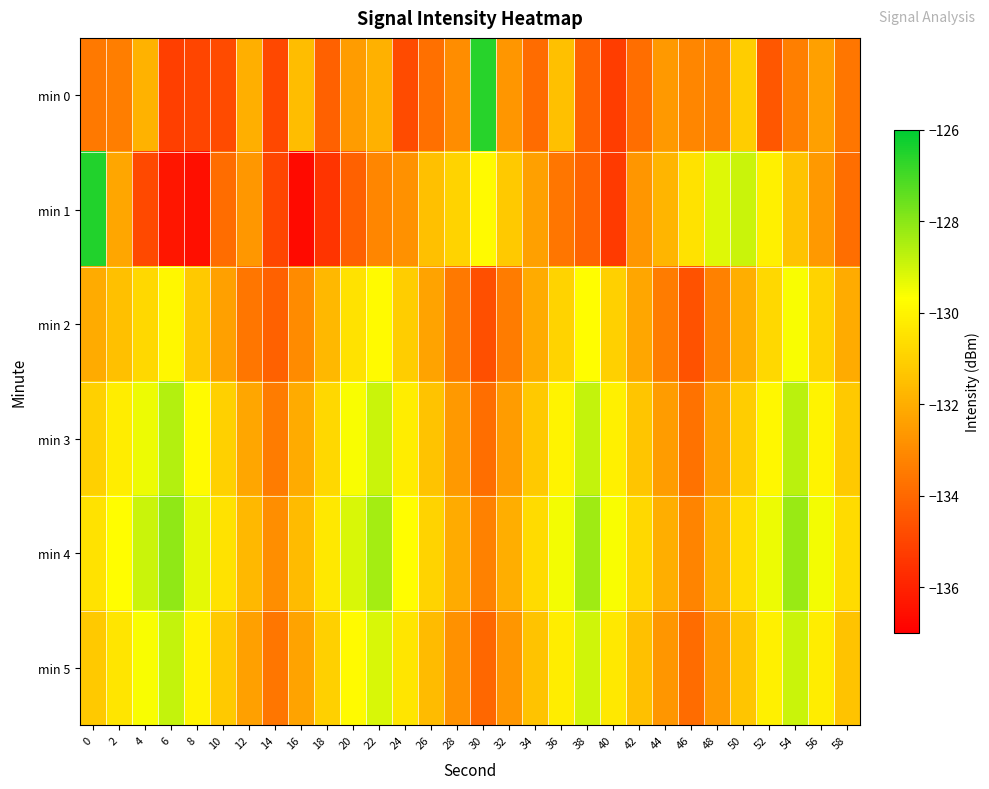

Which series has the largest total across all categories?

min 4